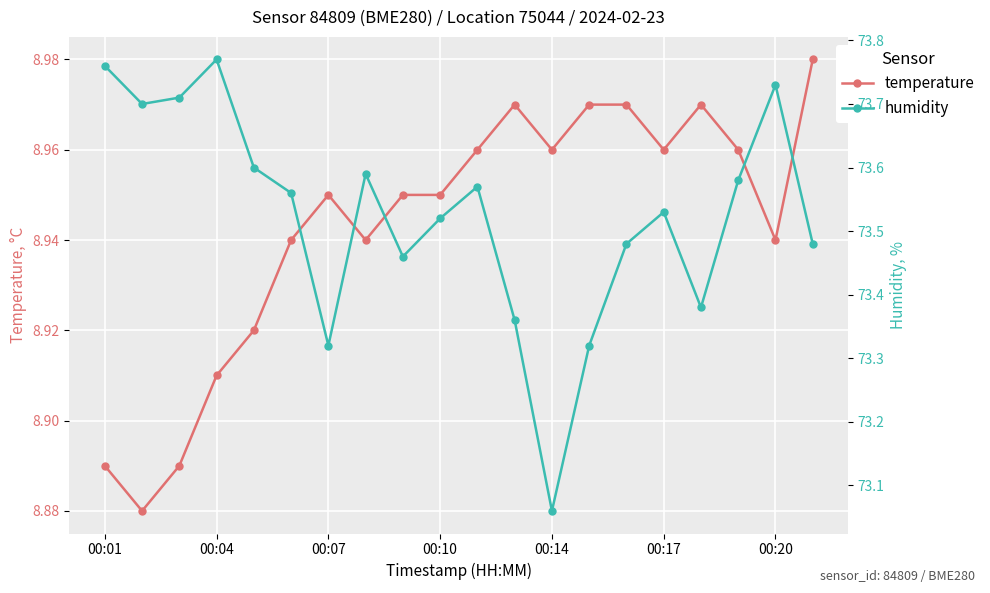

How many temperature values are between 8 and 9?

20